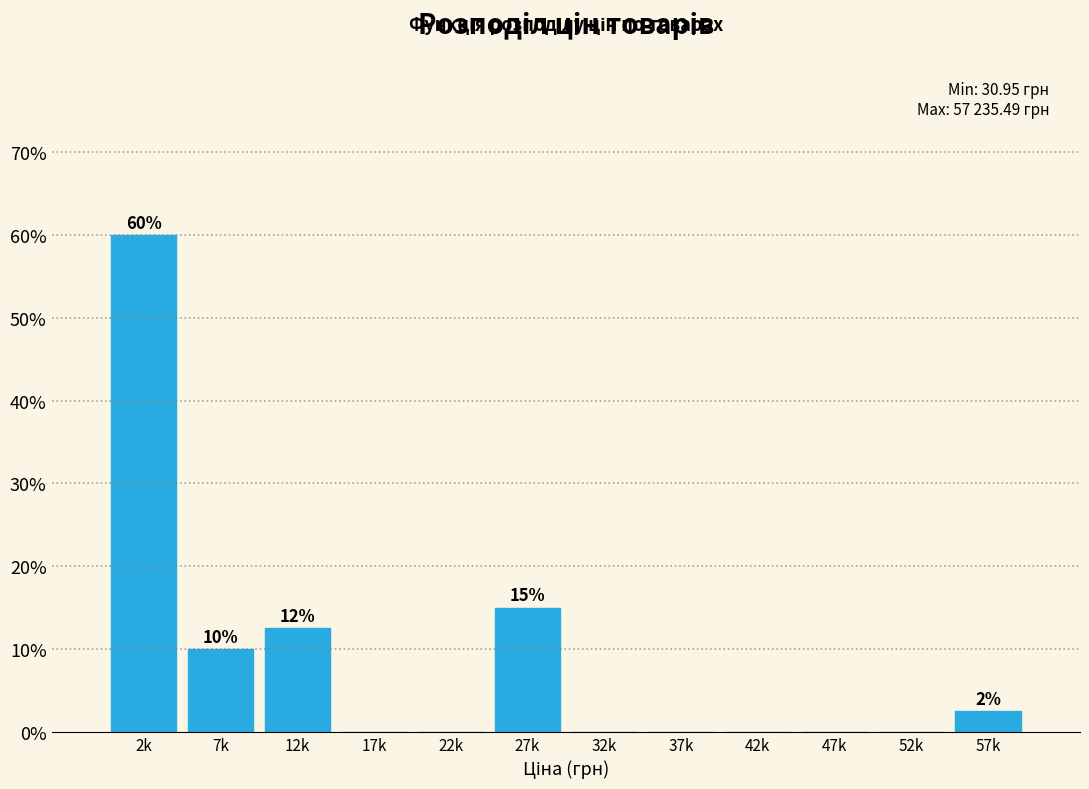

Reading right to left, list all the values displayed in this chart.

57k=2.5	52k=0.0	47k=0.0	42k=0.0	37k=0.0	32k=0.0	27k=15.0	22k=0.0	17k=0.0	12k=12.5	7k=10.0	2k=60.0